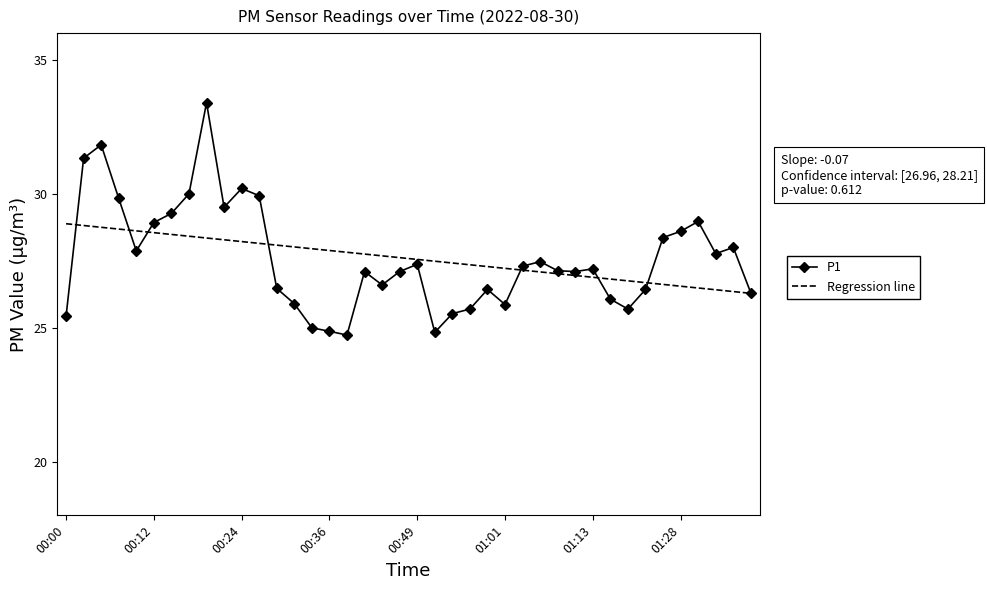

Which series has the largest range (max minus min)?

P1